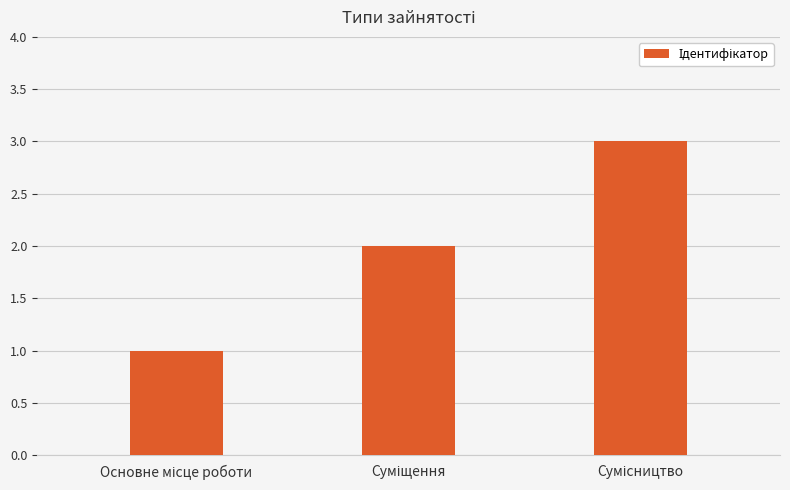

What is the value of the 2nd bar from the left?

2